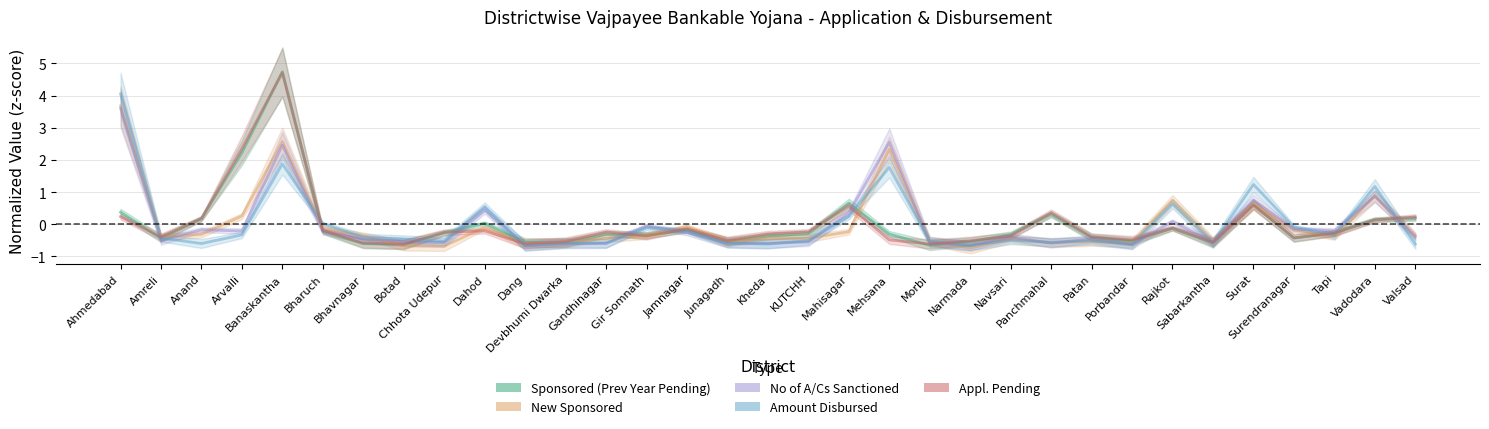

Between Arvalli and Navsari, which is larger?

Arvalli